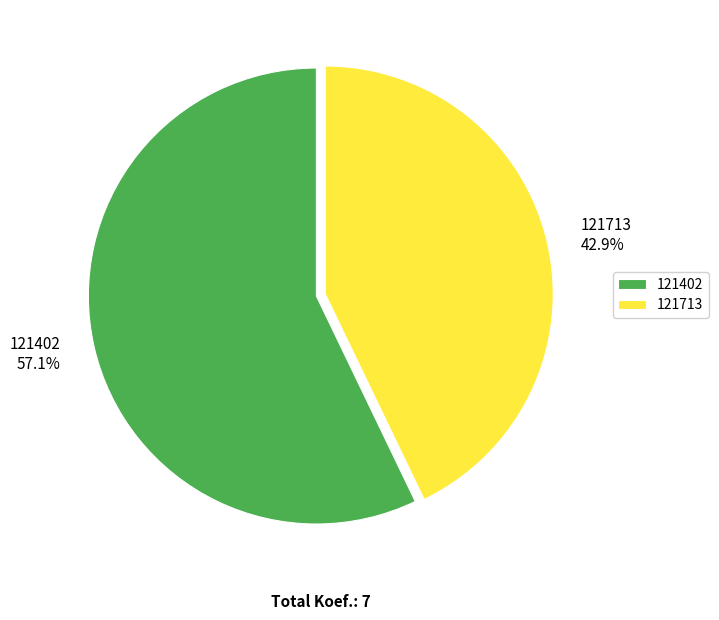

Rank the categories by value from highest to lowest.

121402, 121713